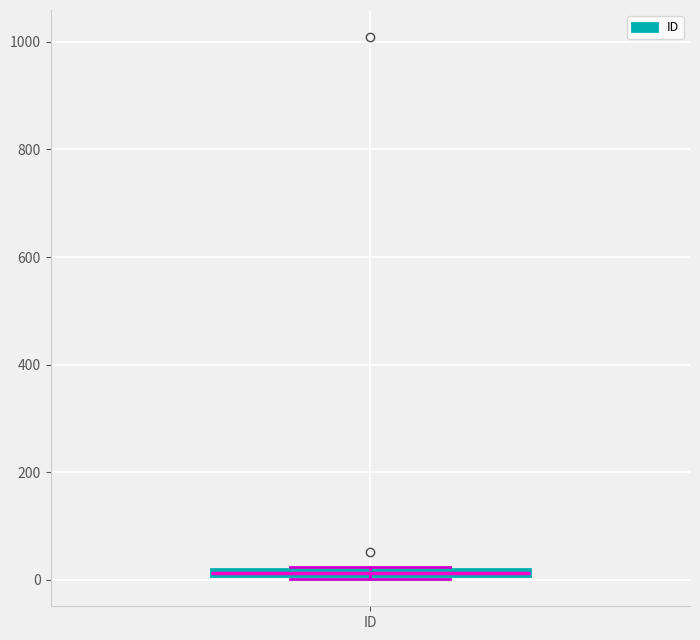

Where is the lower edge of the box for ID on the y-axis? The values are not printed on the chart, so give them approximately, as read against the axis.

0